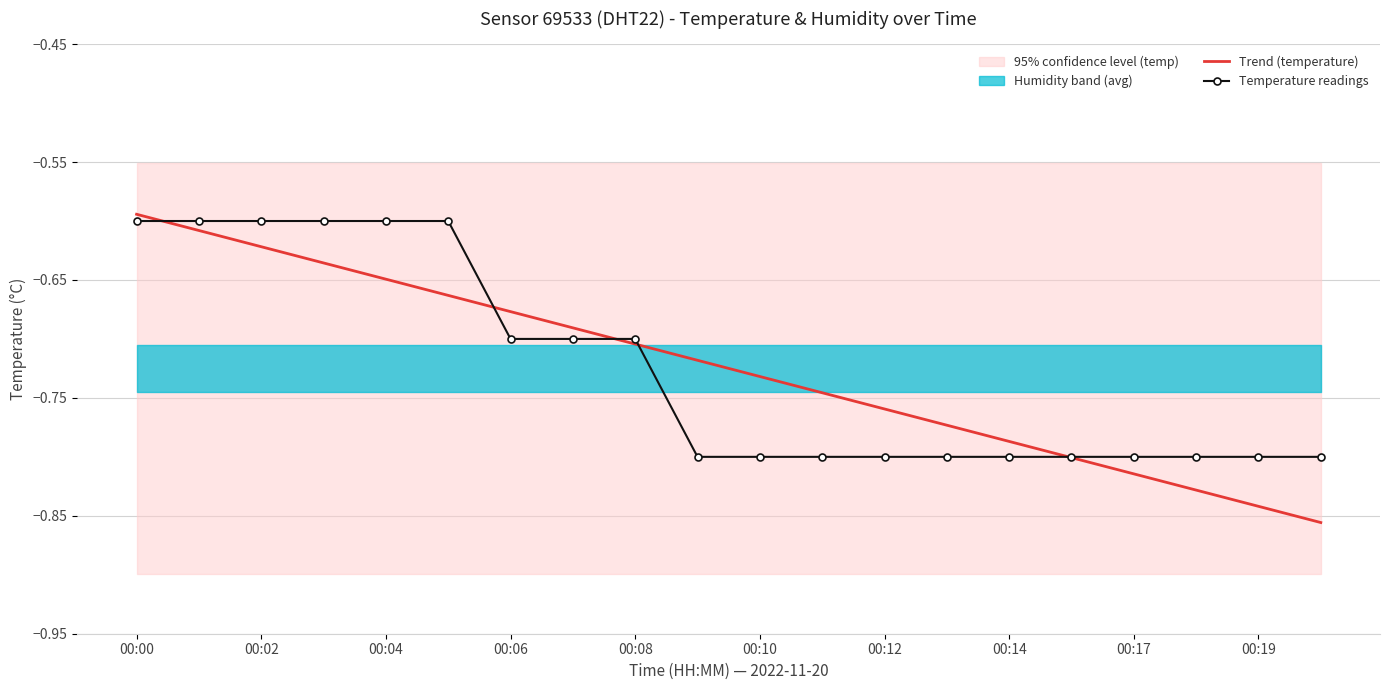

Is the value of Trend (temperature) at 00:19 greater than the value of Temperature readings at 00:04?

No